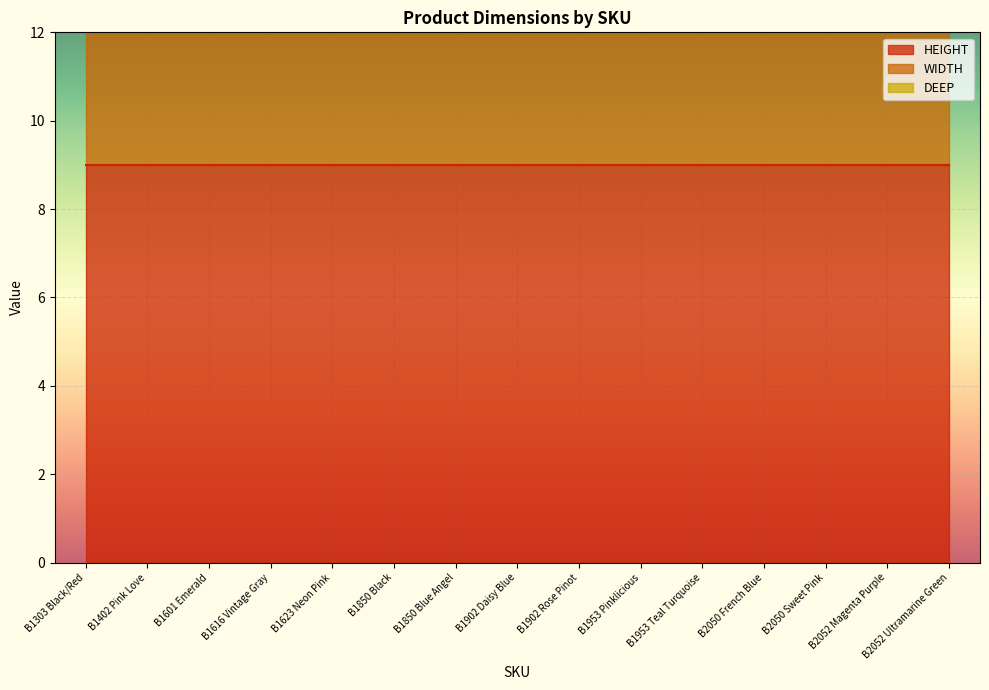

List the labels in order of WIDTH value, smallest first.

B1303 Black/Red, B1402 Pink Love, B1601 Emerald, B1616 Vintage Gray, B1623 Neon Pink, B1850 Black, B1850 Blue Angel, B1902 Daisy Blue, B1902 Rose Pinot, B1953 Pinklicious, B1953 Teal Turquoise, B2050 French Blue, B2050 Sweet Pink, B2052 Magenta Purple, B2052 Ultramarine Green